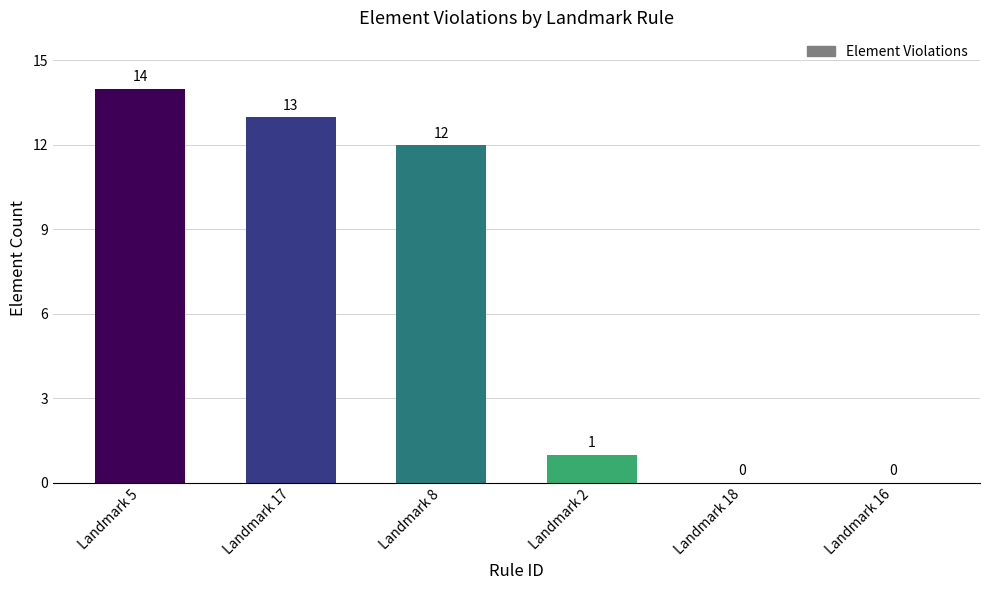

What is the sum of the values at Landmark 16 and Landmark 8?

12